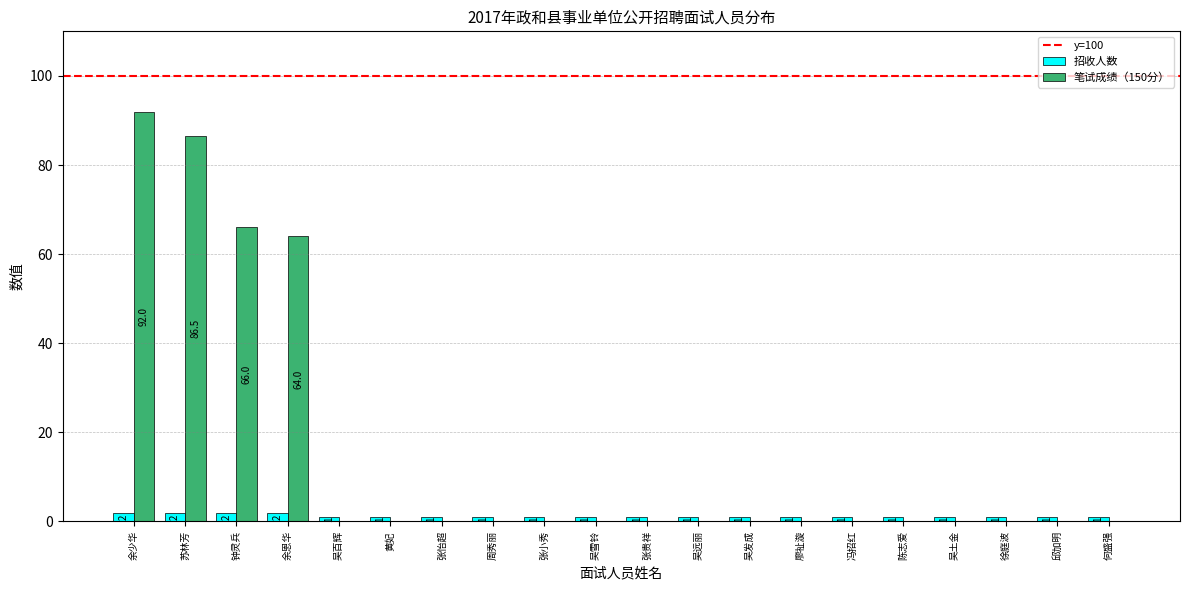

Read the 招收人数 value at 廖祉漩.

1.0